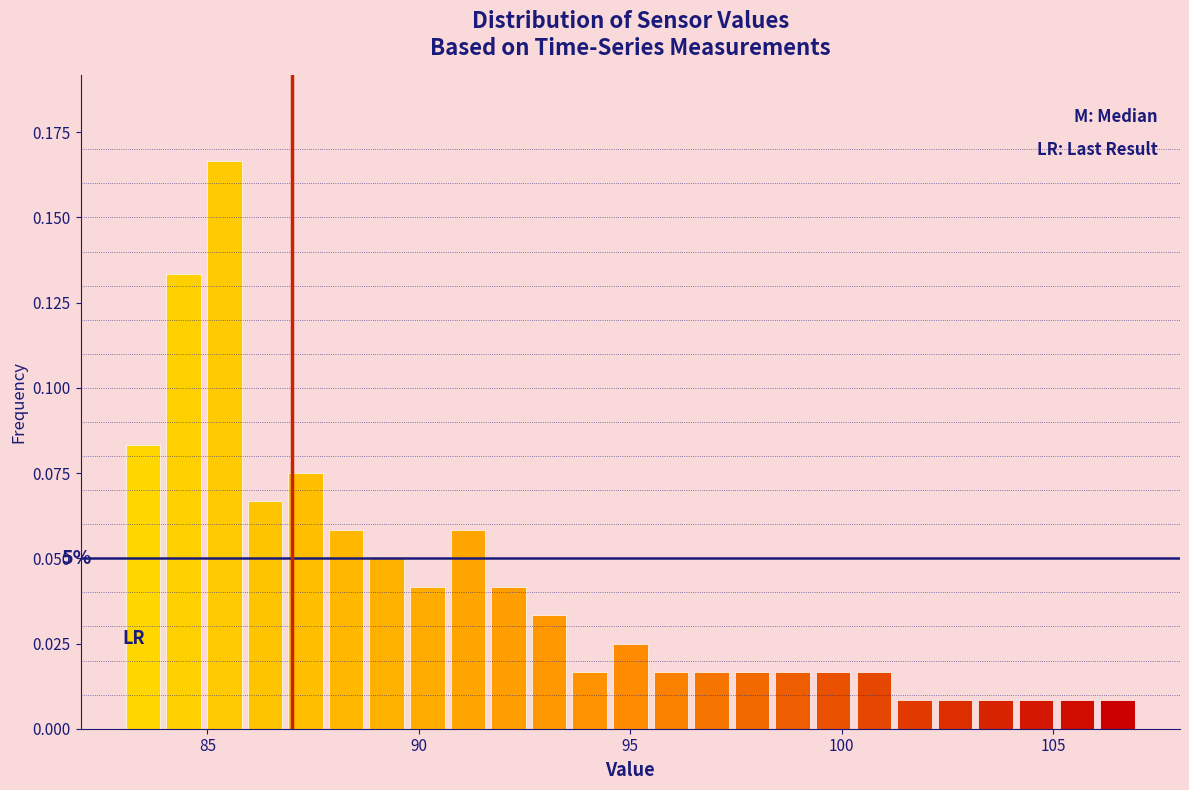

Around what value on the x-axis is the tallest bar? Give the approximate position of its centre, as read against the axis.

85.5